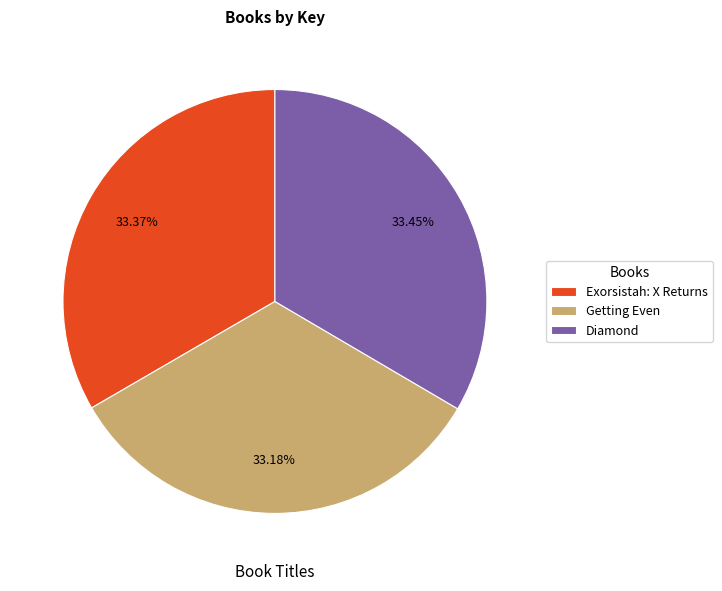

What is the total percentage of Exorsistah: X Returns and Getting Even?

66.5%